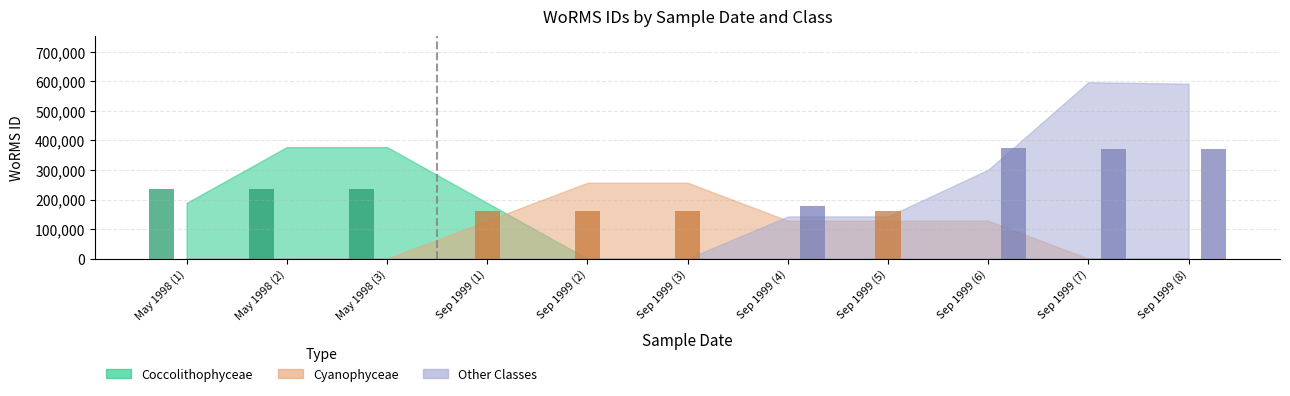

Which series has the largest total across all categories?

Other Classes